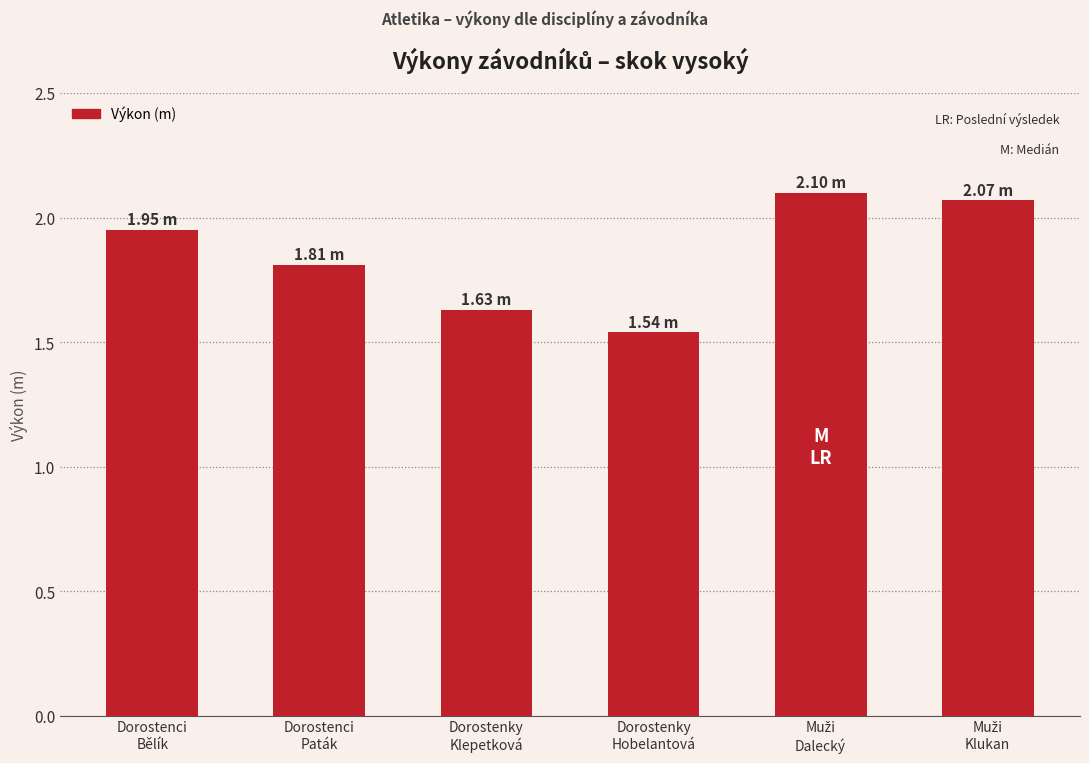

What is the difference between the second highest and minimum values?

0.5